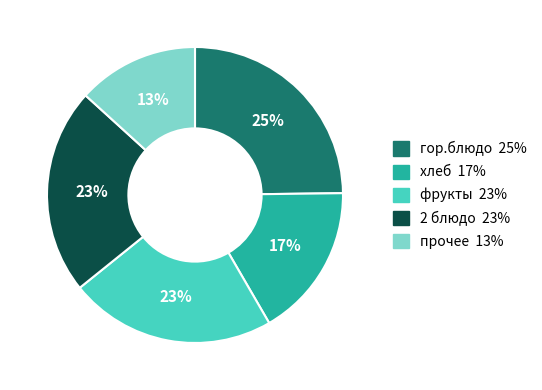

To the nearest percent, what is the difference between the largest and smallest slice percentages?

12%